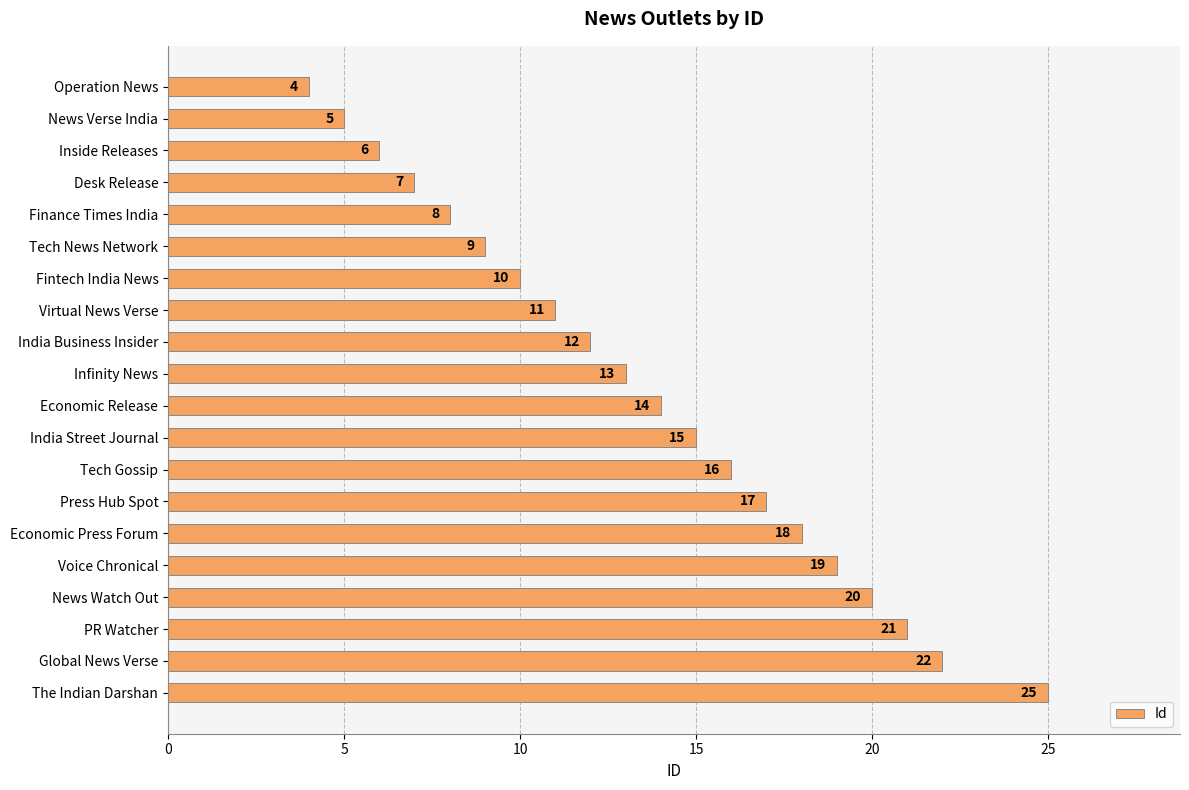

How many data points are less than 14?

10